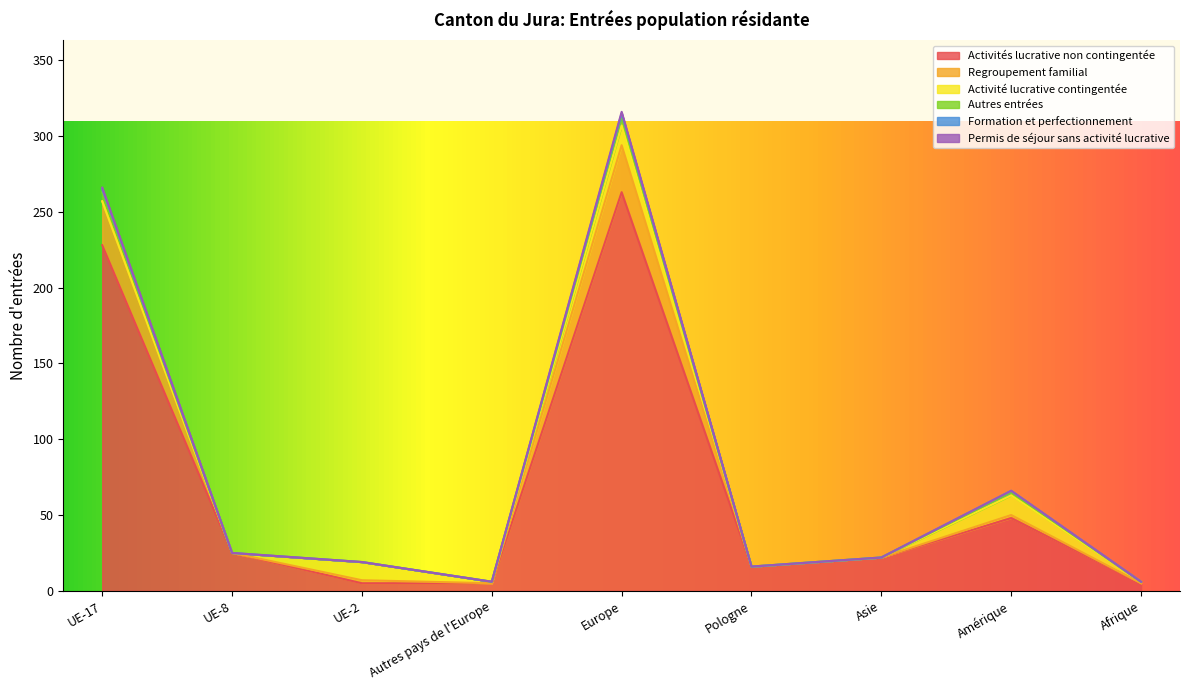

At which category is the sum across all series the highest?

Europe